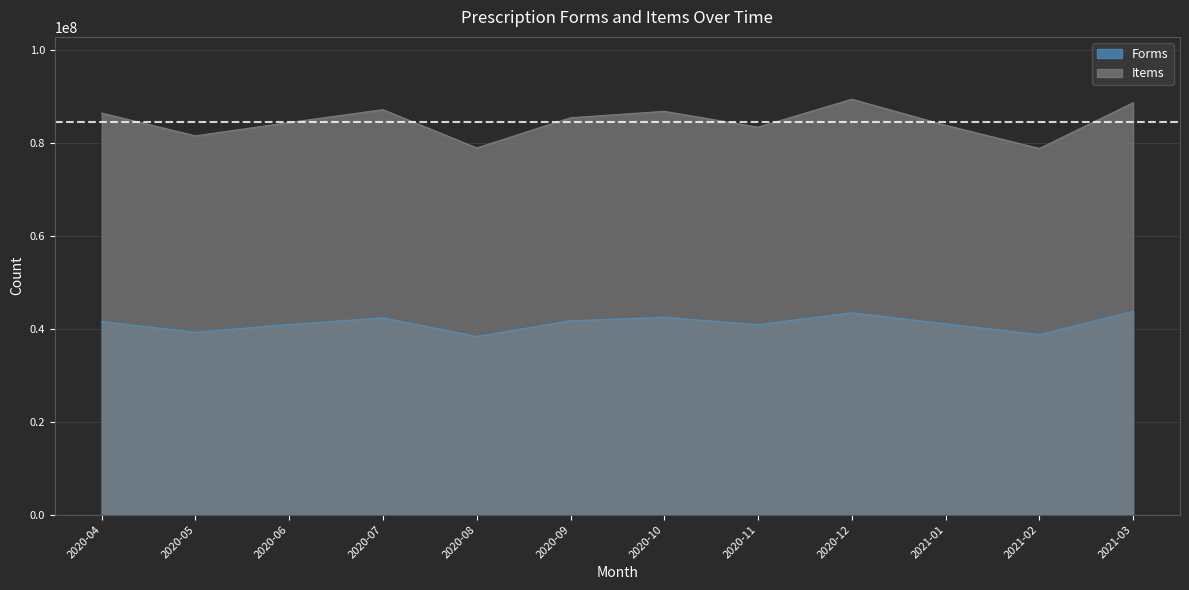

The Forms series shows 21323854 at 2020-08. True or false?

False